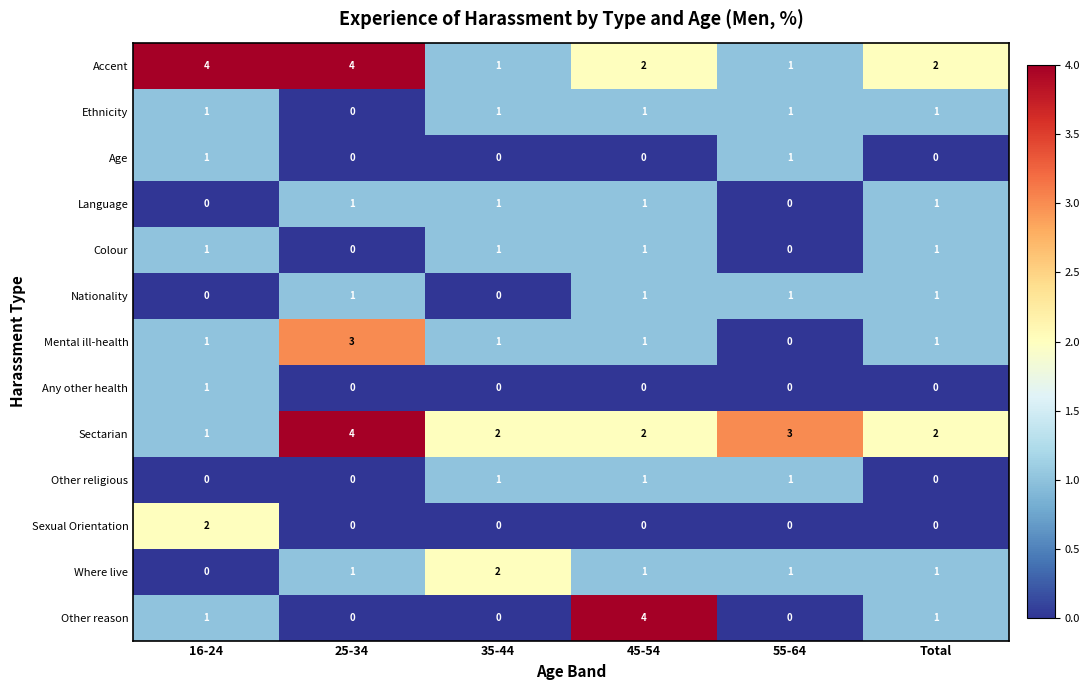

What is the difference between the second highest and minimum values in the Accent series?

3